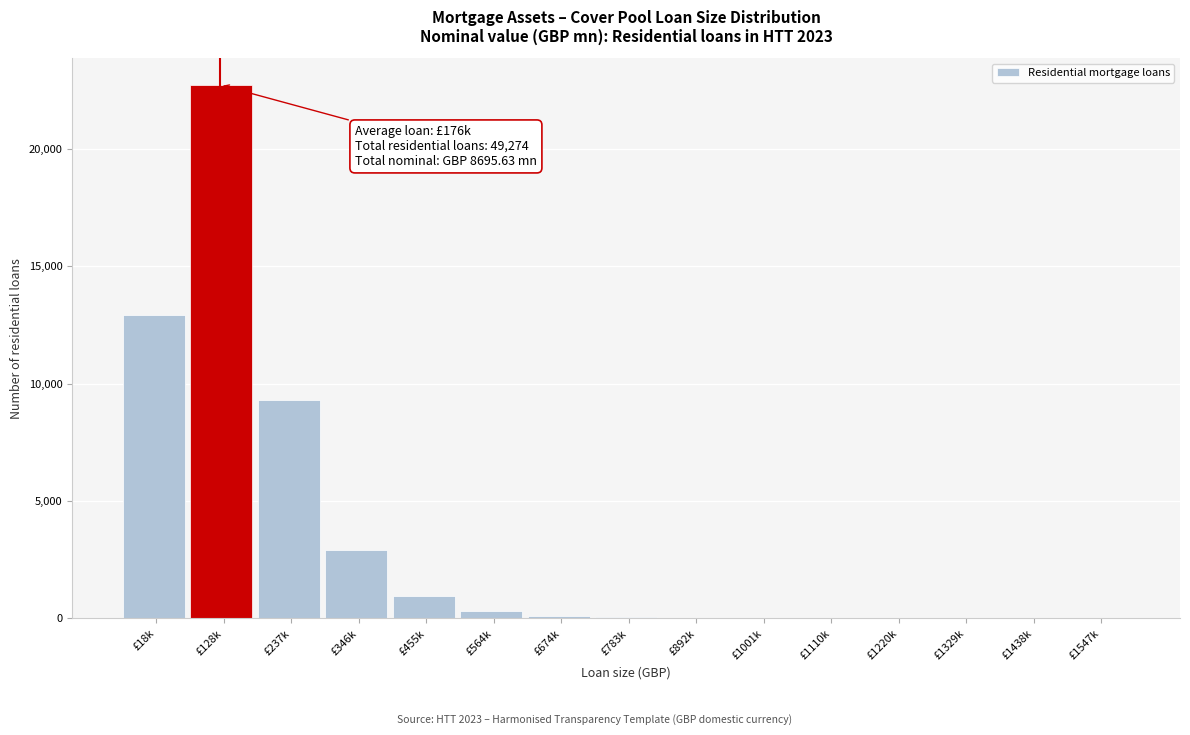

True or false: the data shows 0 at £1438k.

True